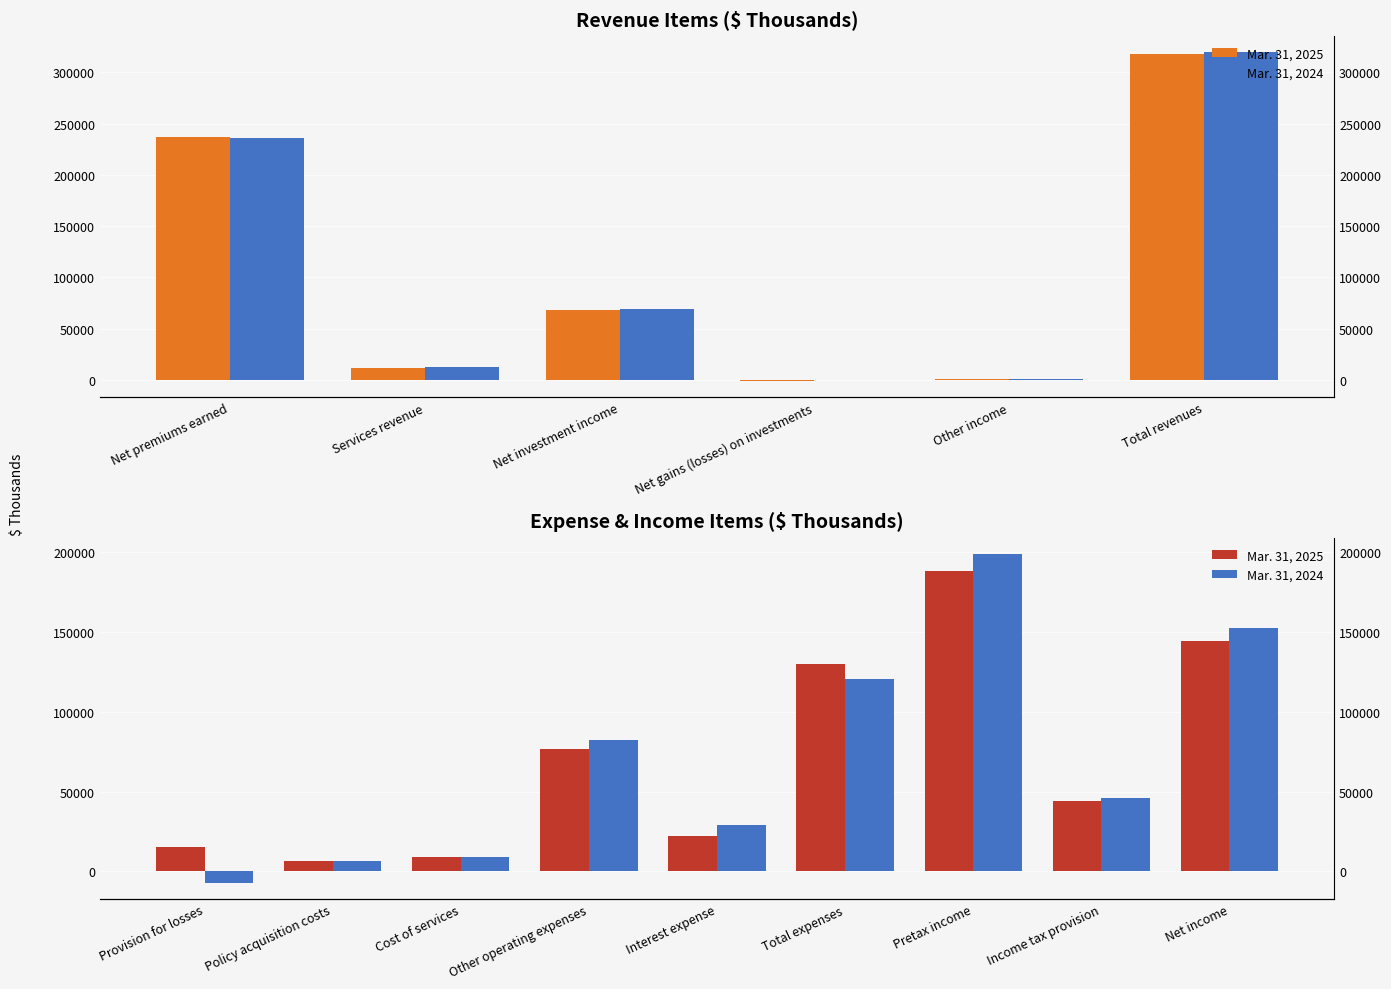

Rank the series at Pretax income from highest to lowest value.

Mar. 31, 2024, Mar. 31, 2025